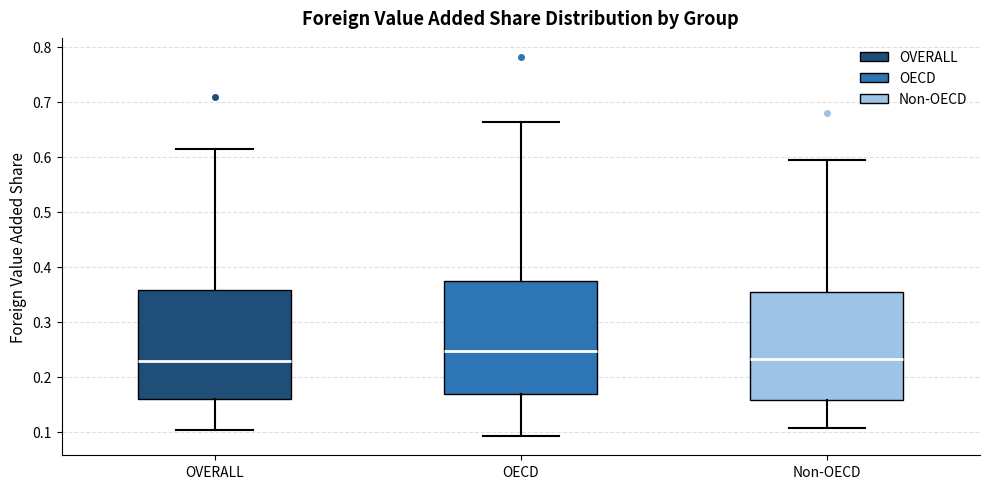

Reading left to right, read every box against the y-axis: the position of its median line, the range the box covers, and the ends of its whiskers. The values are not printed on the chart, so give them approximately, as read against the axis.

OVERALL: median 0.23, box 0.16 to 0.36, whiskers 0.10 to 0.62
OECD: median 0.25, box 0.17 to 0.37, whiskers 0.09 to 0.66
Non-OECD: median 0.23, box 0.16 to 0.35, whiskers 0.11 to 0.59